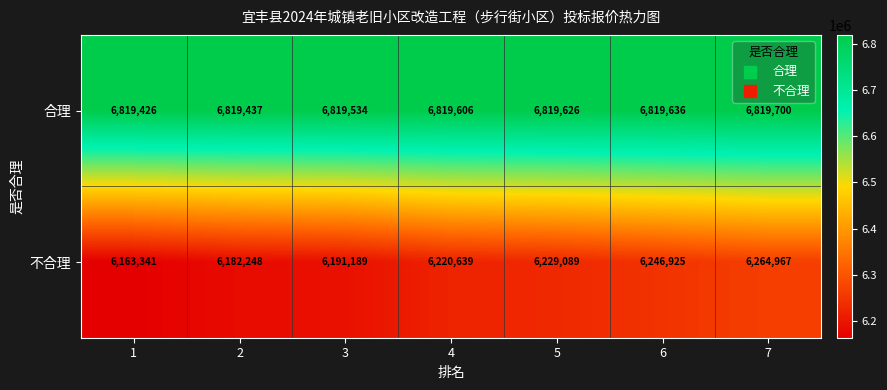

What is the sum of all 不合理 values?

43498398